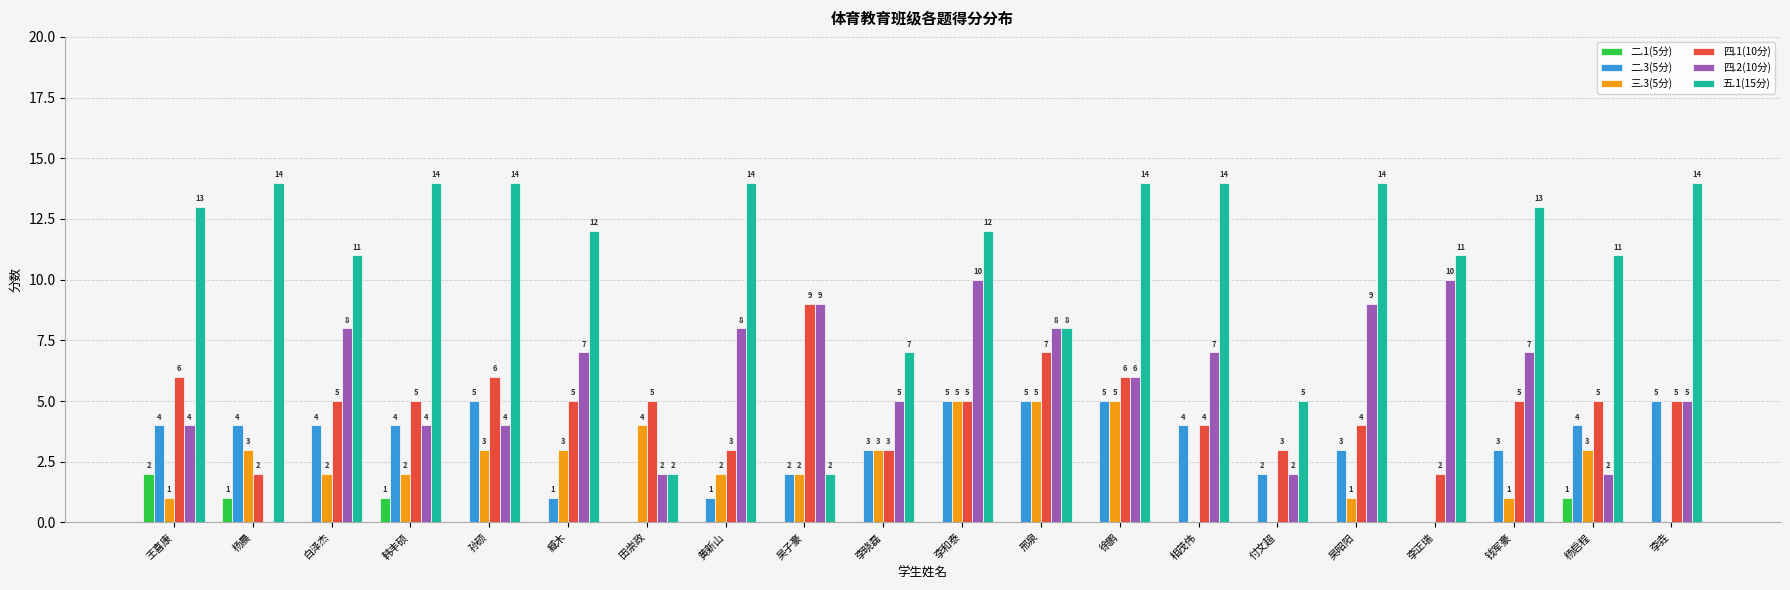

The 四.1(10分) series shows 8 at 田崇政. True or false?

False